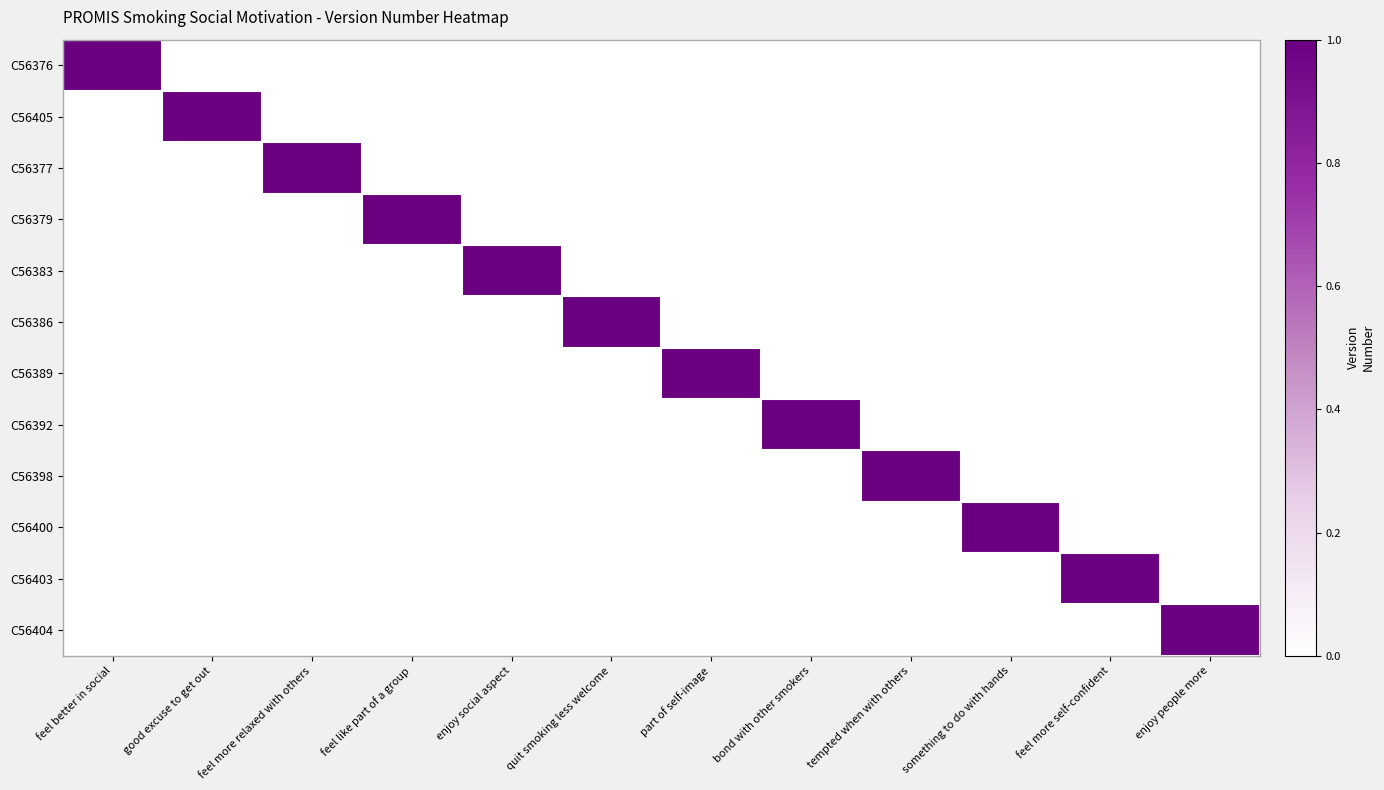

Which series changed the most between good excuse to get out and enjoy people more?

C56405